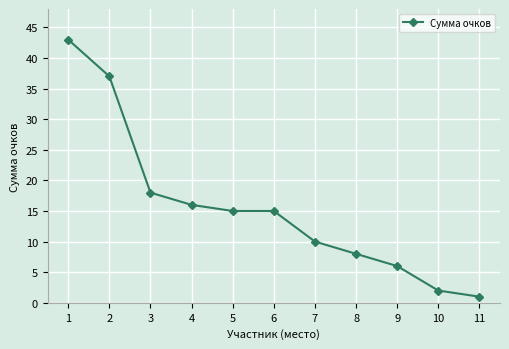

What is the ratio of the value at 4 to the value at 6?

1.1